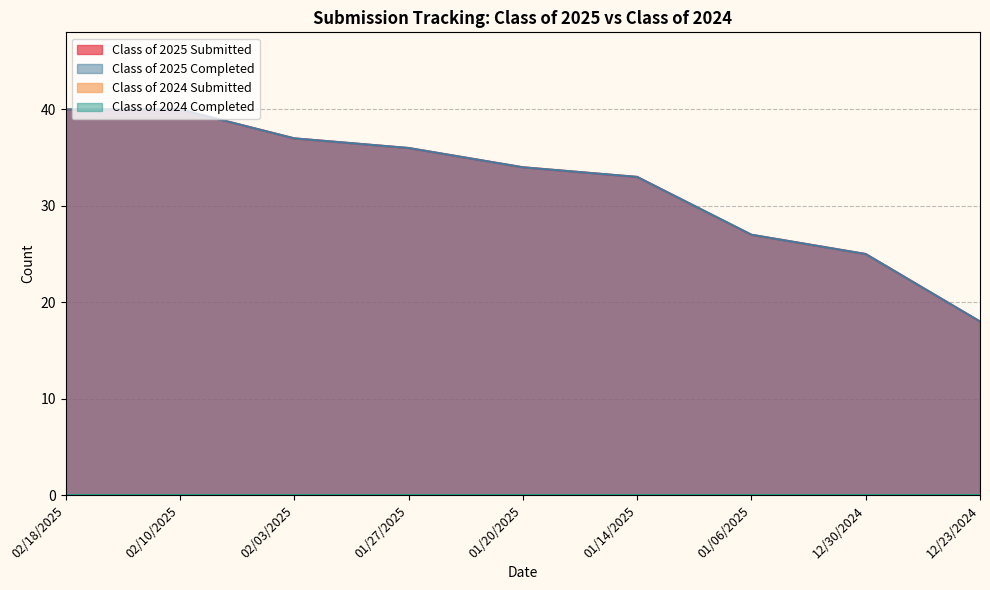

True or false: Class of 2025 Completed has more than 2 points higher than both neighbors.

False